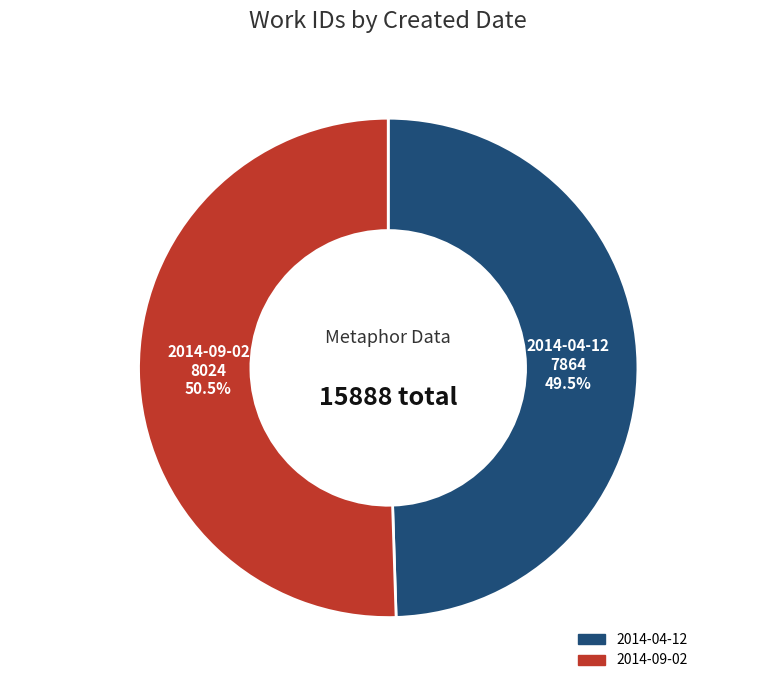

To the nearest percent, what is the average slice percentage?

50%